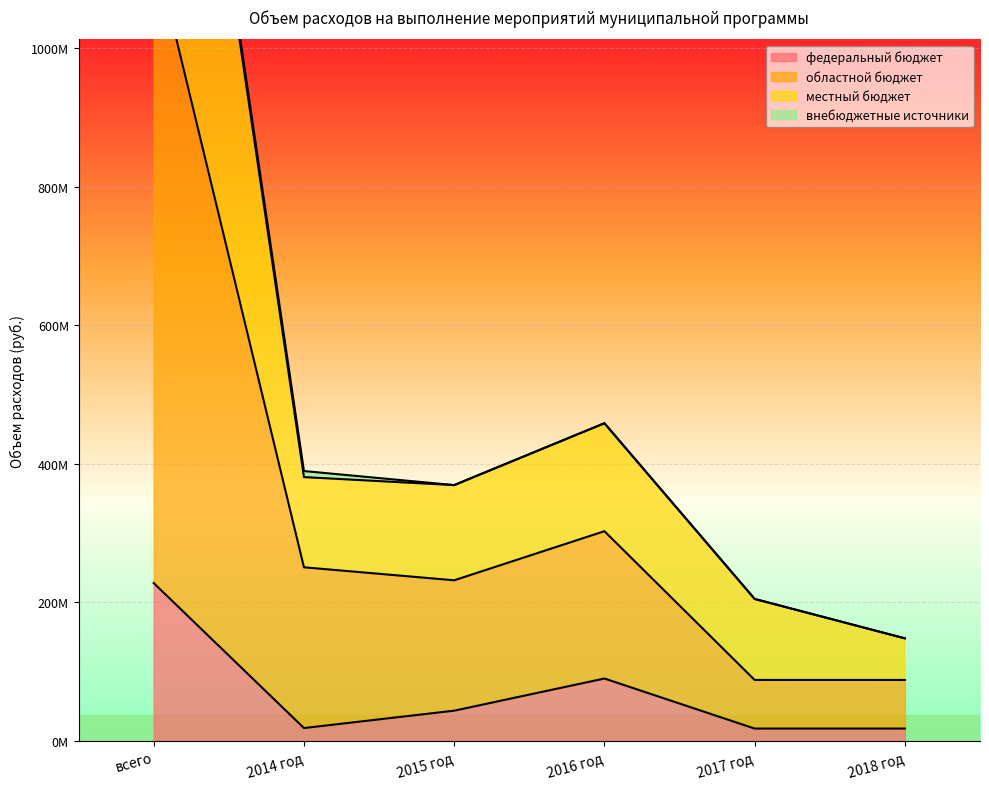

What is the difference between the maximum and minimum values in the федеральный бюджет series?

209953335.3